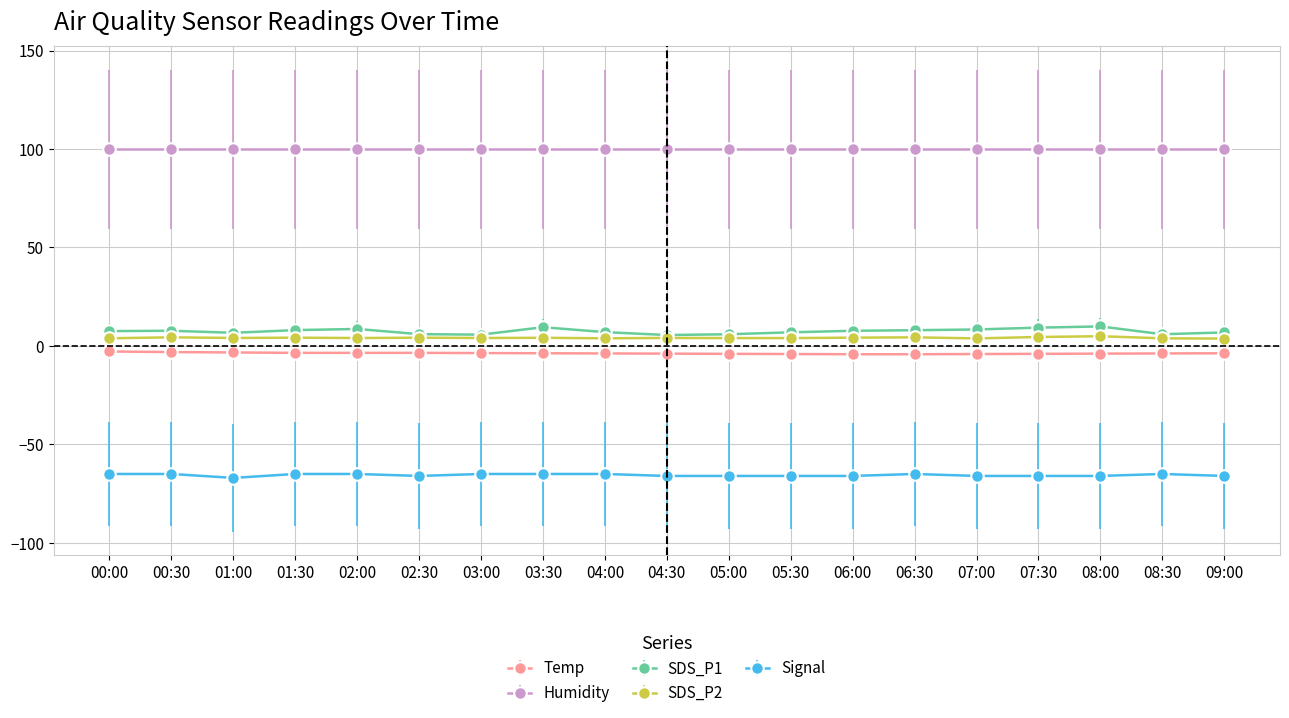

What is the label of the 13th point from the right?

03:00